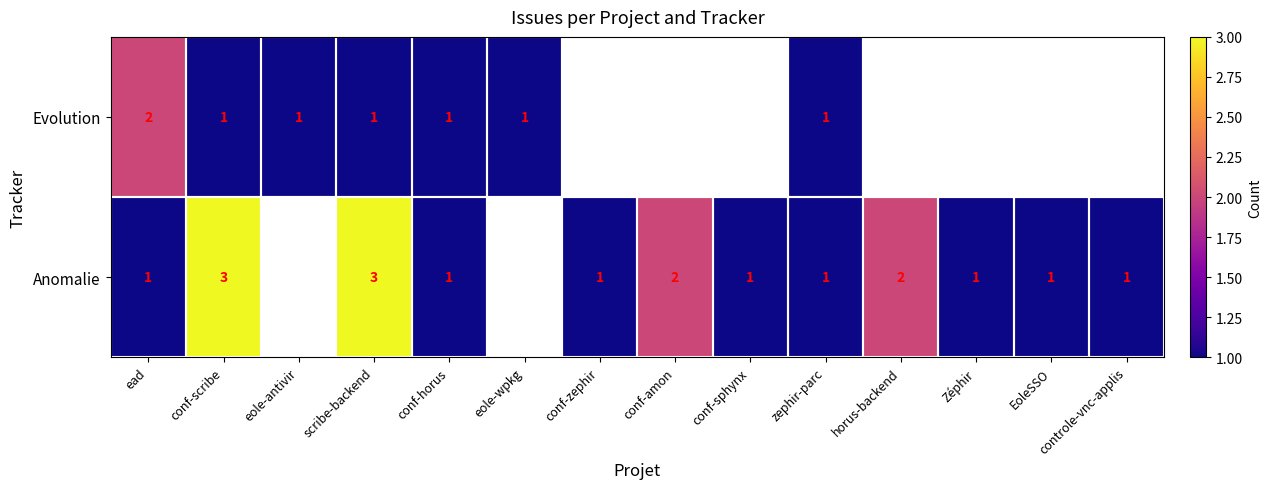

True or false: Evolution has a value of 1 at conf-horus.

True